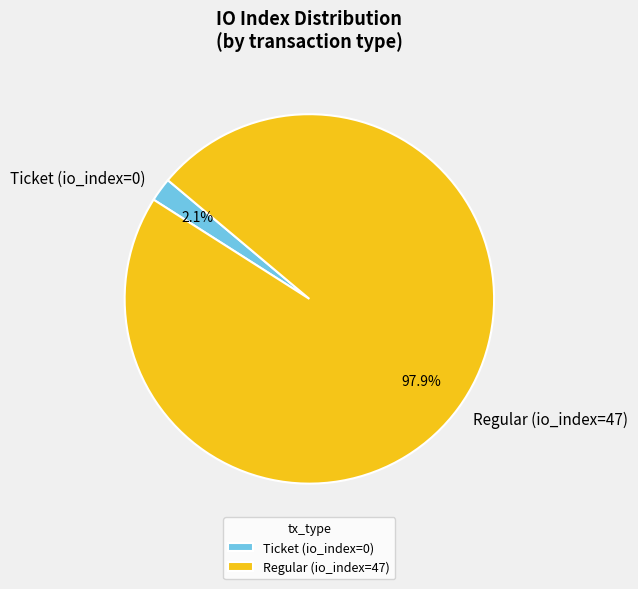

What is the largest slice in the pie chart?

Regular (io_index=47)